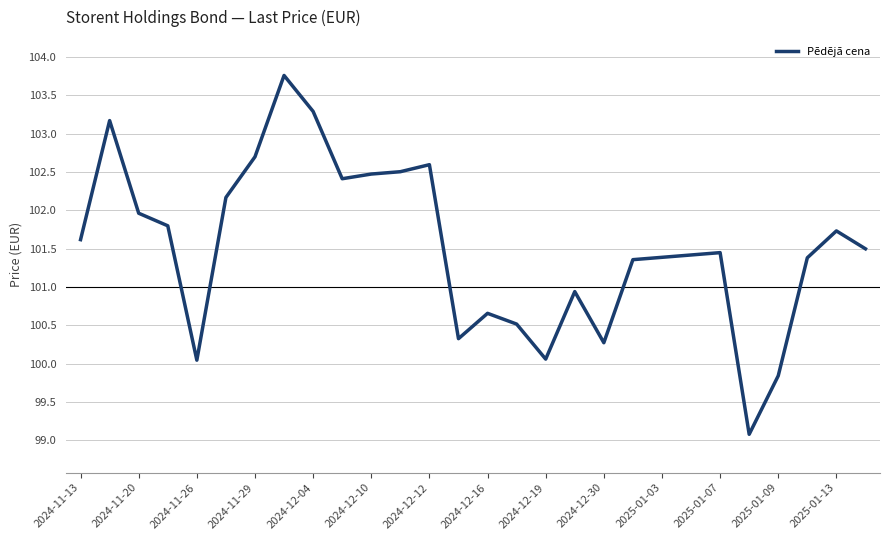

What is the maximum value shown in the chart?

103.8